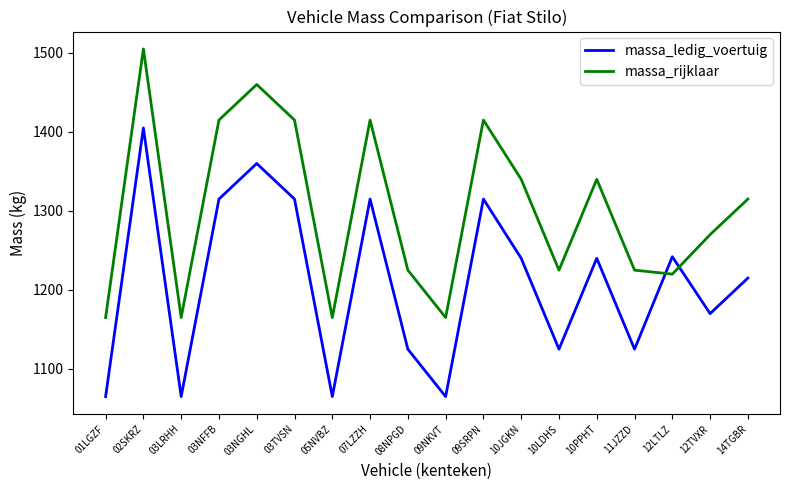

Reading left to right, extract all data points from this chart.

massa_ledig_voertuig: 01LGZF=1065	02SKRZ=1405	03LRHH=1065	03NFFB=1315	03NGHL=1360	03TVSN=1315	05NVBZ=1065	07LZZH=1315	08NPGD=1125	09NKVT=1065	09SRPN=1315	10JGKN=1240	10LDHS=1125	10PPHT=1240	11JZZD=1125	12LTLZ=1242	12TVXR=1170	14TGBR=1215
massa_rijklaar: 01LGZF=1165	02SKRZ=1505	03LRHH=1165	03NFFB=1415	03NGHL=1460	03TVSN=1415	05NVBZ=1165	07LZZH=1415	08NPGD=1225	09NKVT=1165	09SRPN=1415	10JGKN=1340	10LDHS=1225	10PPHT=1340	11JZZD=1225	12LTLZ=1220	12TVXR=1270	14TGBR=1315